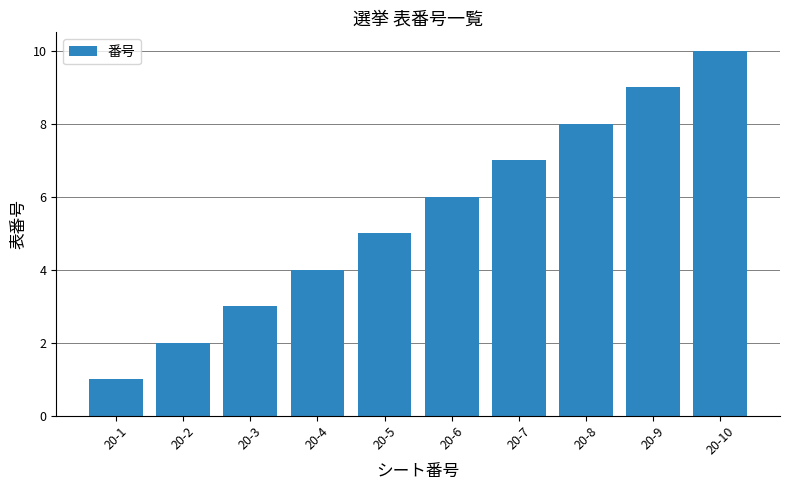

Which label corresponds to the largest value in the chart?

20-10